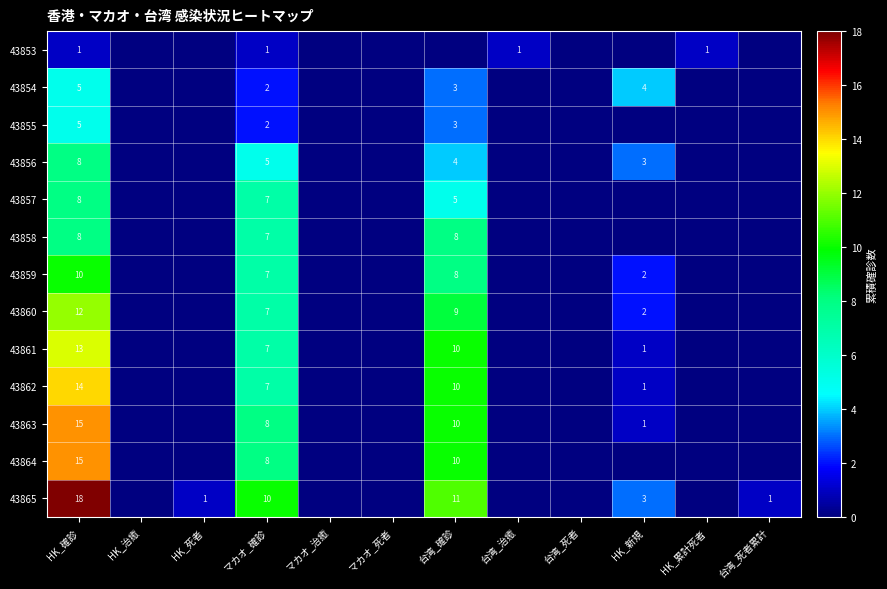

List the labels in order of 43855 value, largest first.

HK_確診, 台湾_確診, マカオ_確診, HK_治癒, HK_死者, マカオ_治癒, マカオ_死者, 台湾_治癒, 台湾_死者, HK_新規, HK_累計死者, 台湾_死者累計